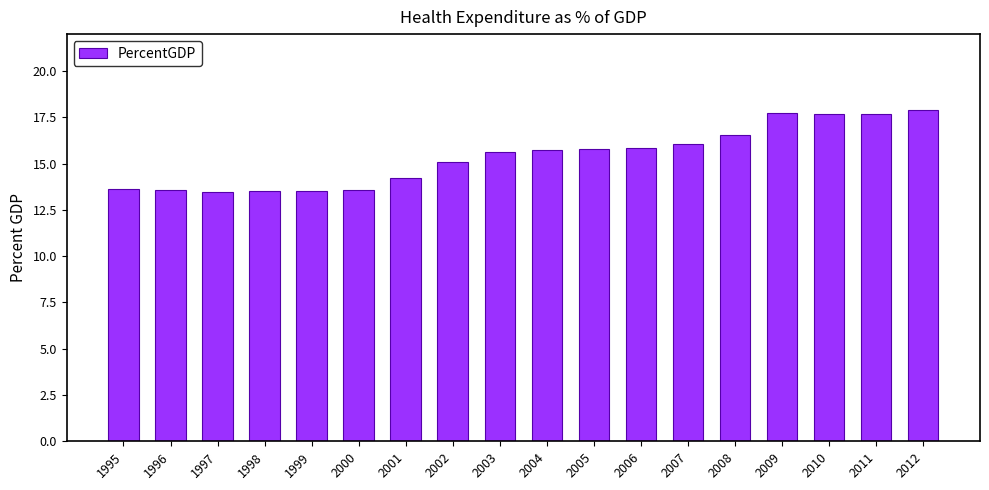

What is the minimum value shown in the chart?

13.5